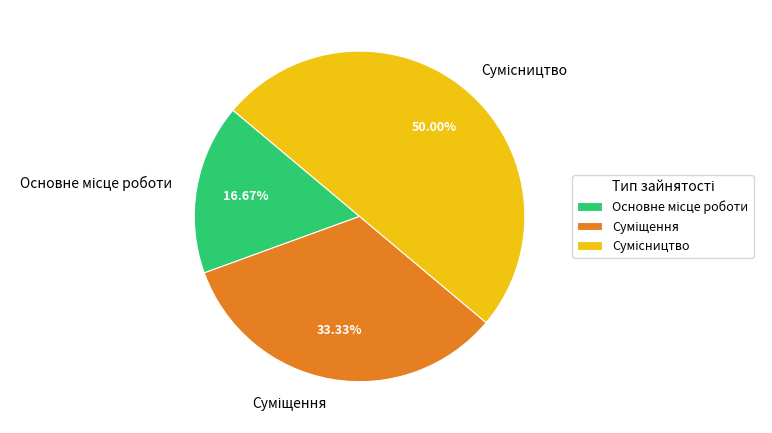

Is there any slice that represents more than half of the pie?

No